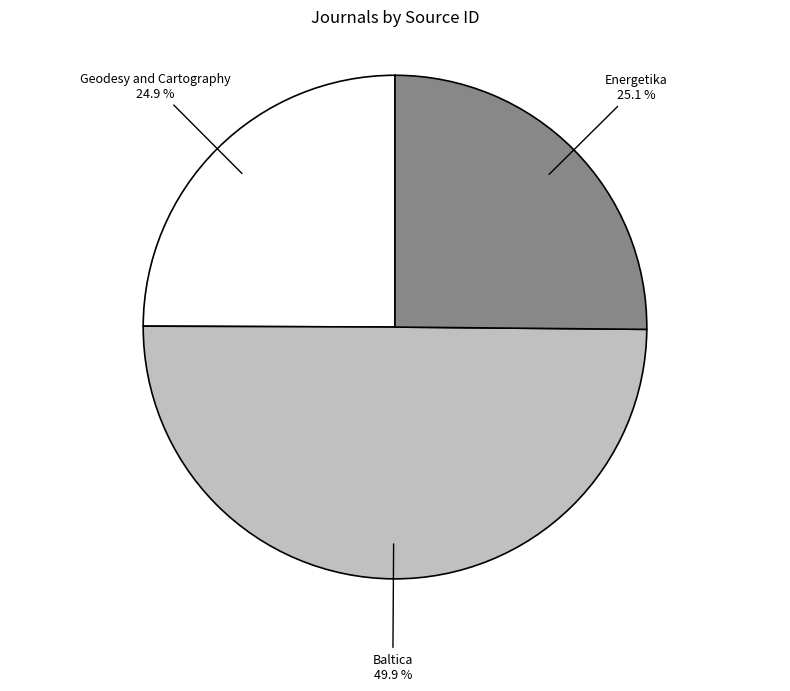

True or false: Energetika accounts for 25% of the total.

True